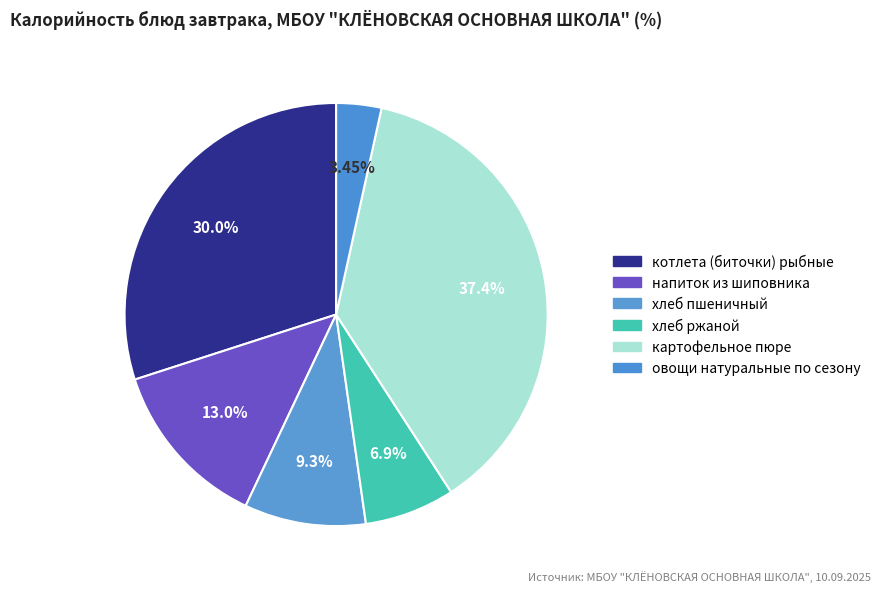

Between котлета (биточки) рыбные and картофельное пюре, which is larger?

картофельное пюре